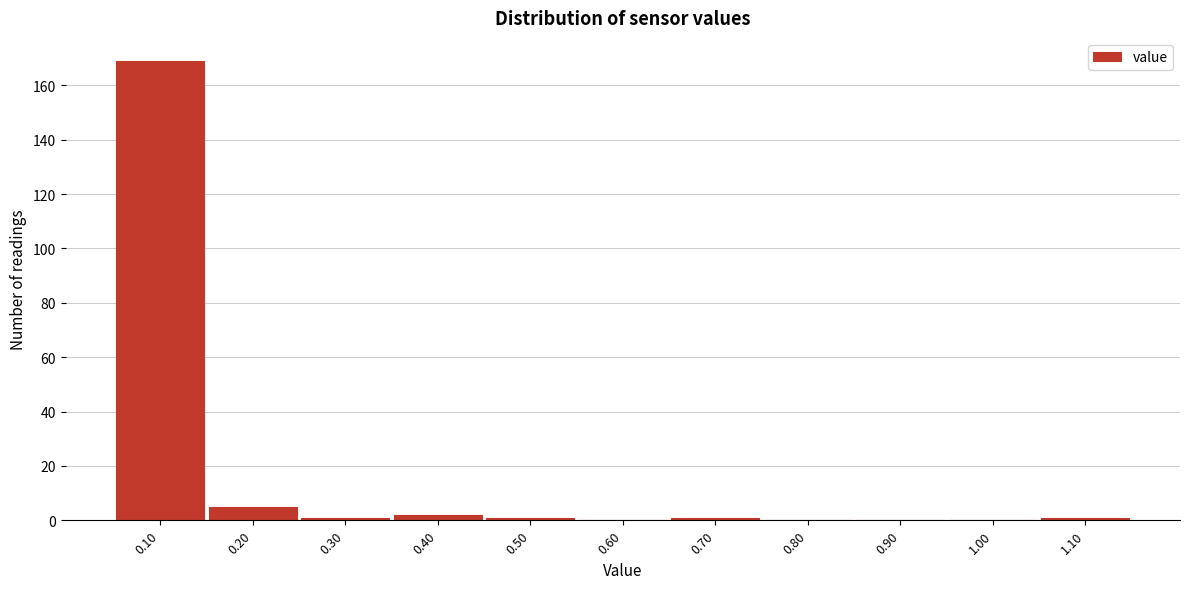

Reading left to right, transcribe this chart: for each bar, give the range it covers on the x-axis and its height. The values are not printed on the chart, so give them approximately, as read against the axis.

0.05 to 0.15: 170
0.15 to 0.25: 6
0.25 to 0.35: under 2
0.35 to 0.45: 2
0.45 to 0.55: under 2
0.55 to 0.65: 0
0.65 to 0.75: under 2
0.75 to 0.85: 0
0.85 to 0.95: 0
0.95 to 1.05: 0
1.05 to 1.15: under 2